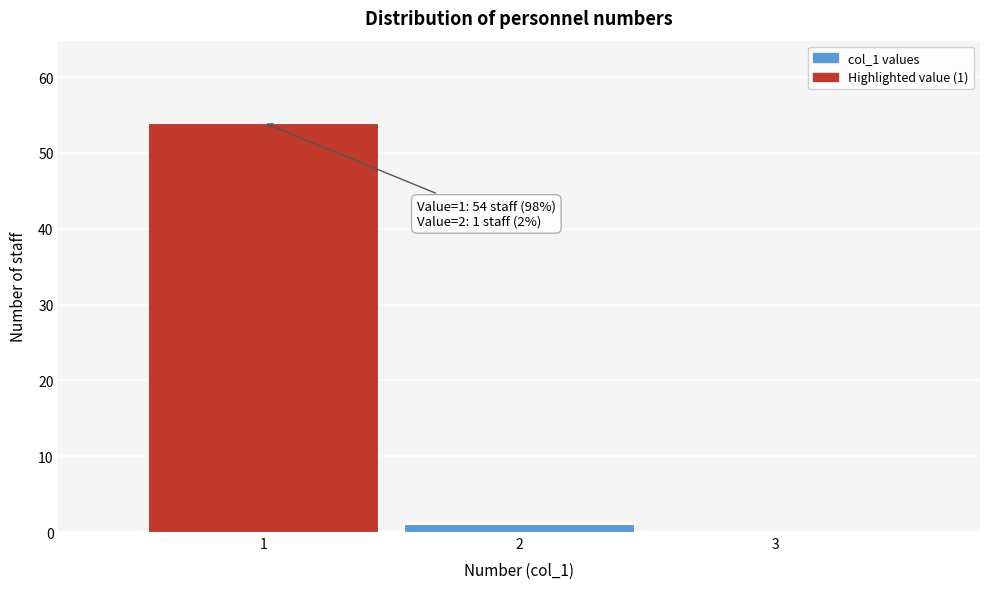

Over which range of the x-axis is the bar tallest?

0.5 to 1.5